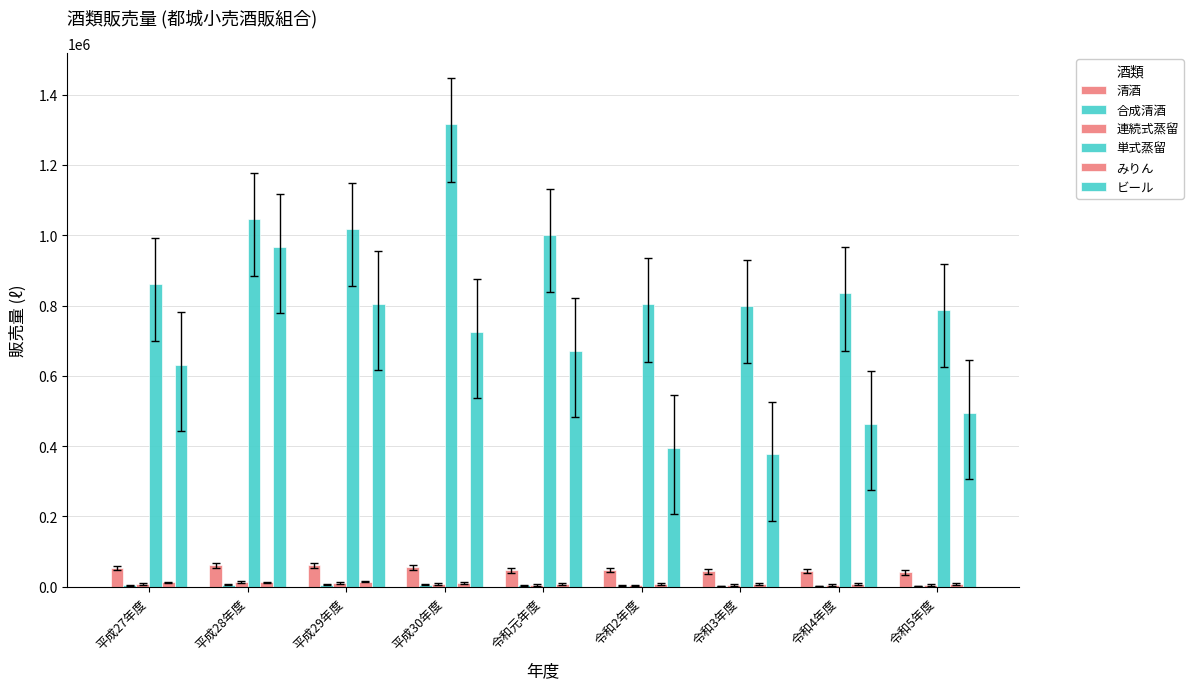

Which series has the largest range (max minus min)?

ビール